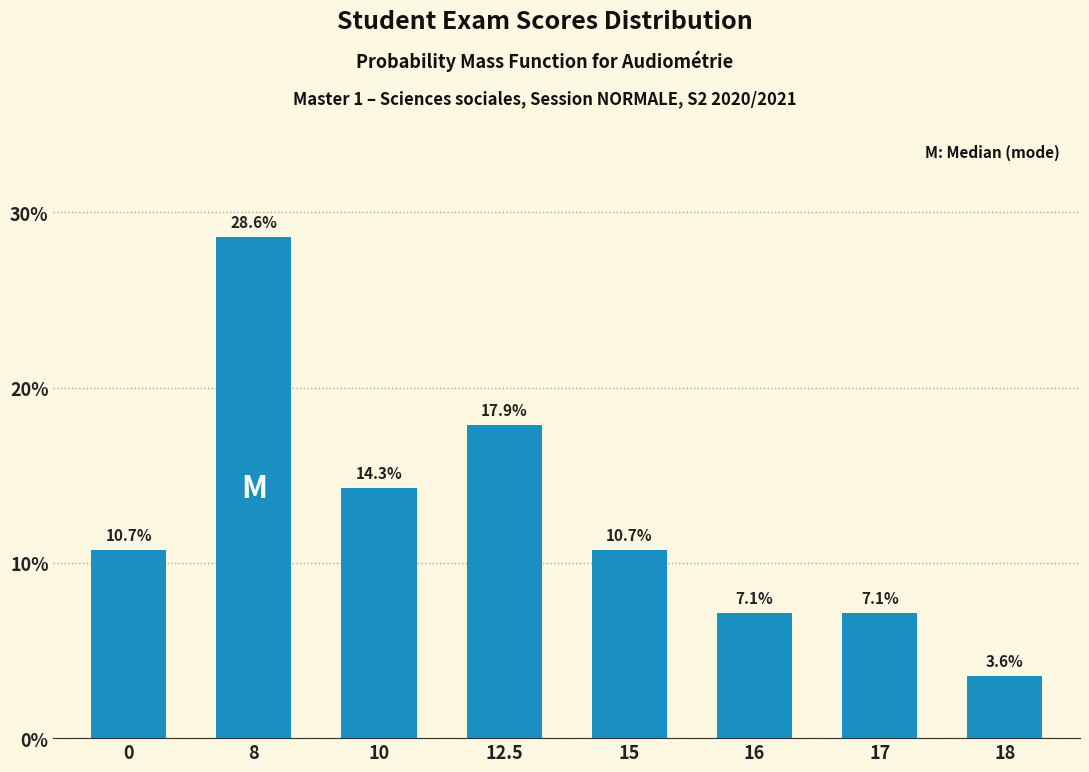

How many values are between 0 and 1?

8